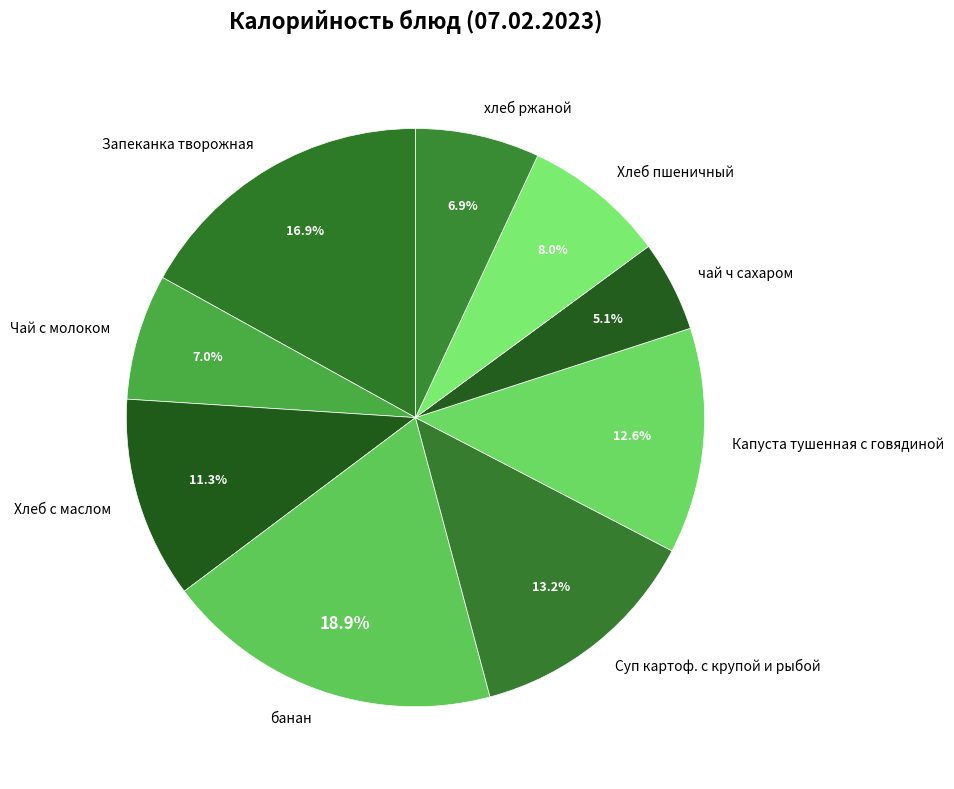

To the nearest percent, what portion does Хлеб с маслом represent?

11%